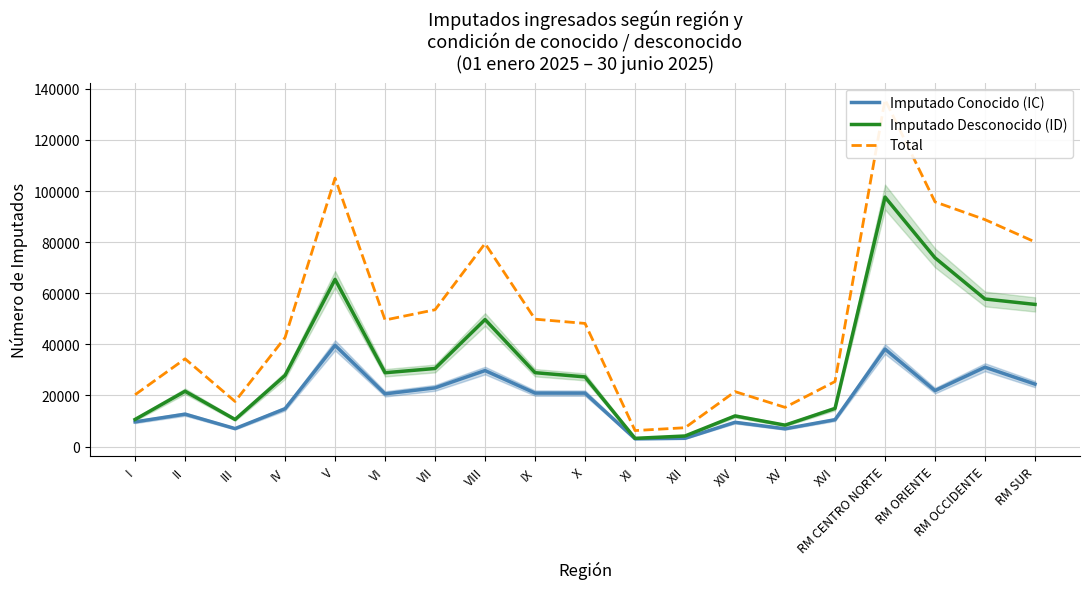

True or false: Total has a value of 88808 at RM OCCIDENTE.

True